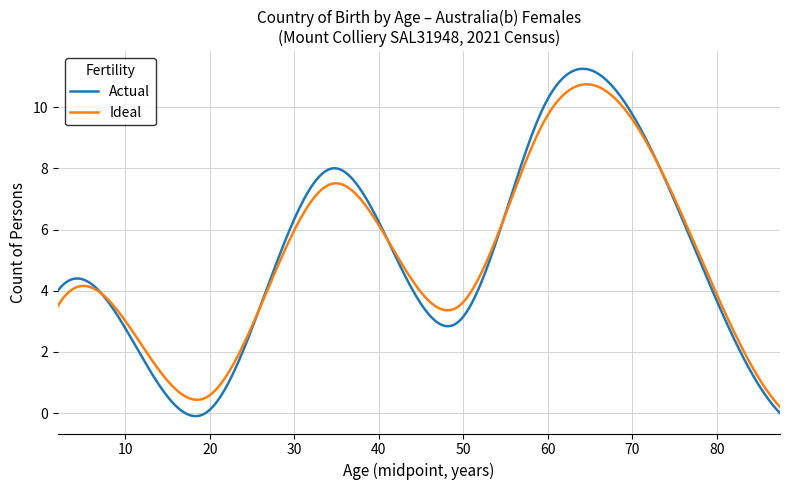

What is the sum of all Actual values?

1531.8